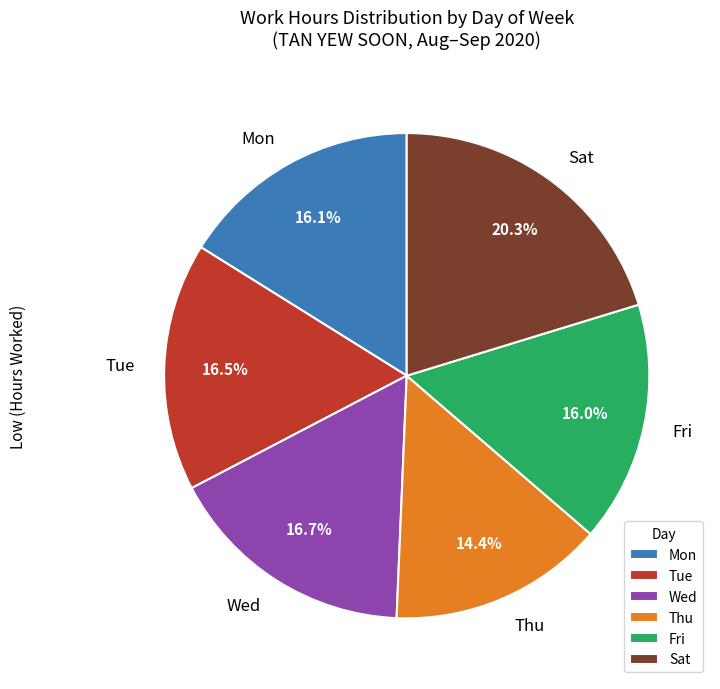

How much of the chart is everything except Mon?

83.9%